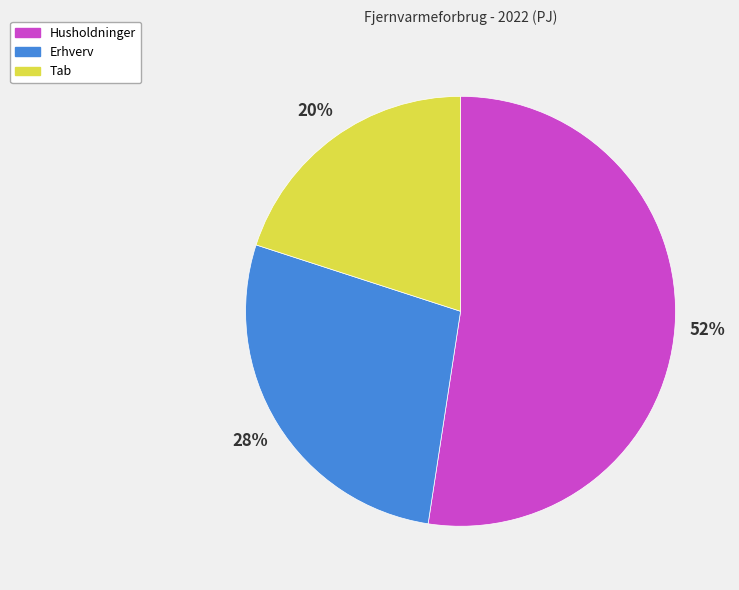

What is the majority slice?

Husholdninger